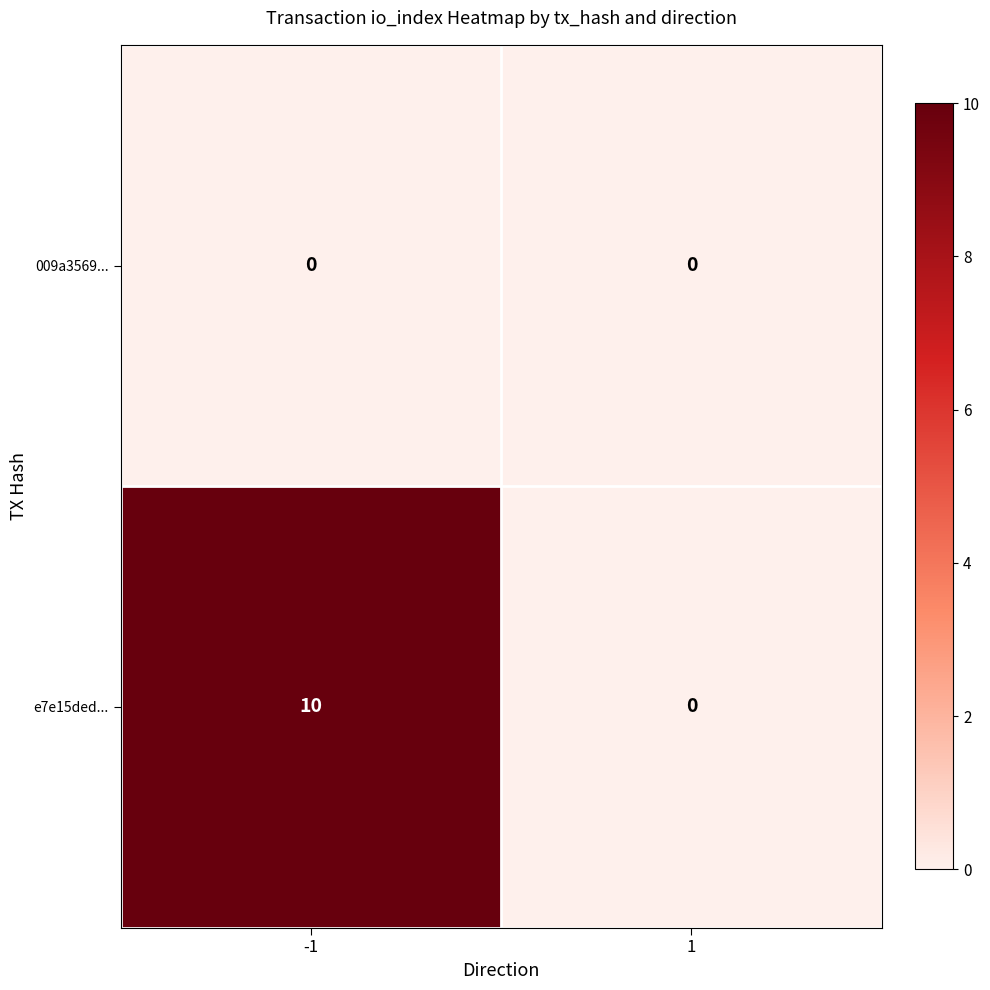

Rank the series by their average value, from highest to lowest.

e7e15ded..., 009a3569...